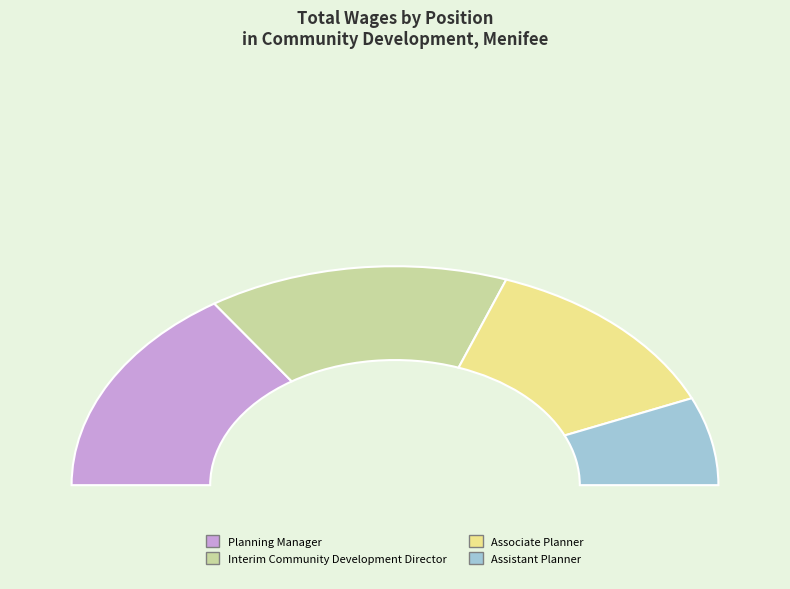

What is the ratio of the value at Associate Planner to the value at Interim Community Development Director?

0.9